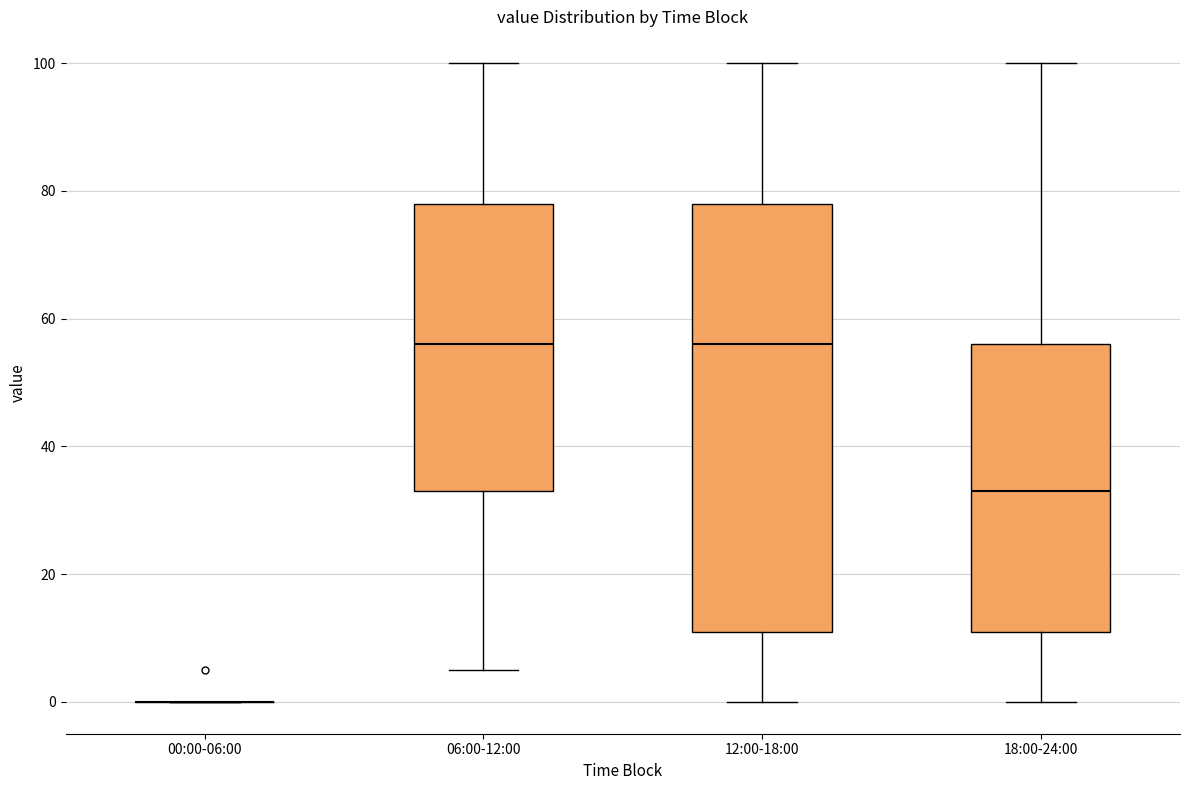

Reading left to right, read every box against the y-axis: the position of its median line, the range the box covers, and the ends of its whiskers. The values are not printed on the chart, so give them approximately, as read against the axis.

00:00-06:00: box collapsed to a line at 0, whiskers 0 to 0
06:00-12:00: median 56, box 34 to 78, whiskers 6 to 100
12:00-18:00: median 56, box 12 to 78, whiskers 0 to 100
18:00-24:00: median 34, box 12 to 56, whiskers 0 to 100